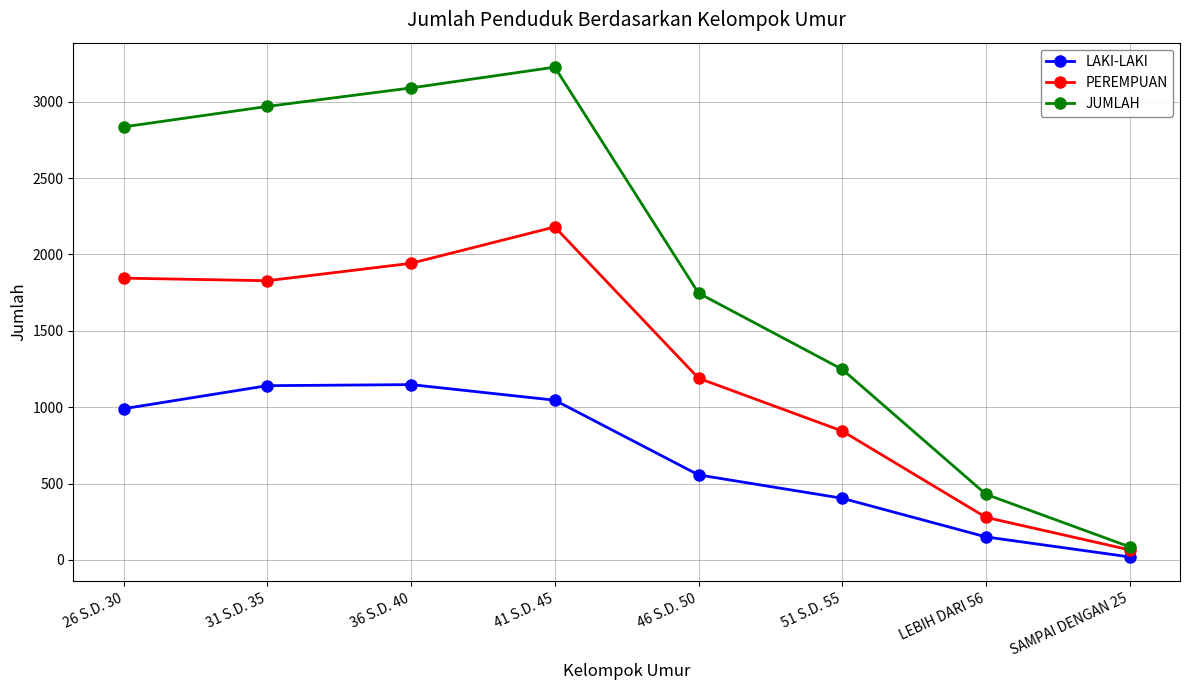

At which category is the sum across all series the highest?

41 S.D. 45